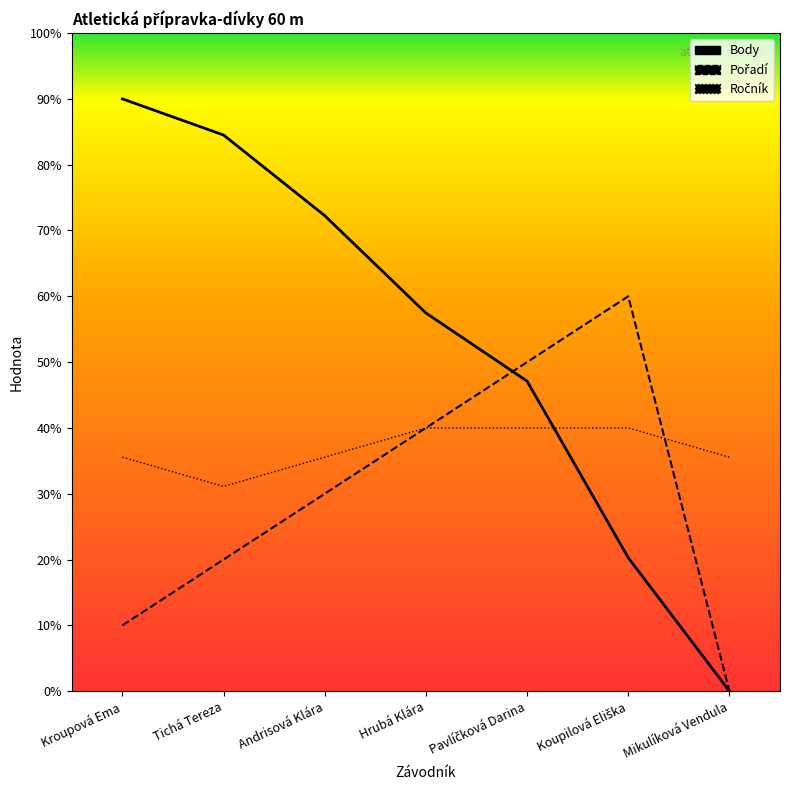

How many intersections are there between Pořadí and Body?

1